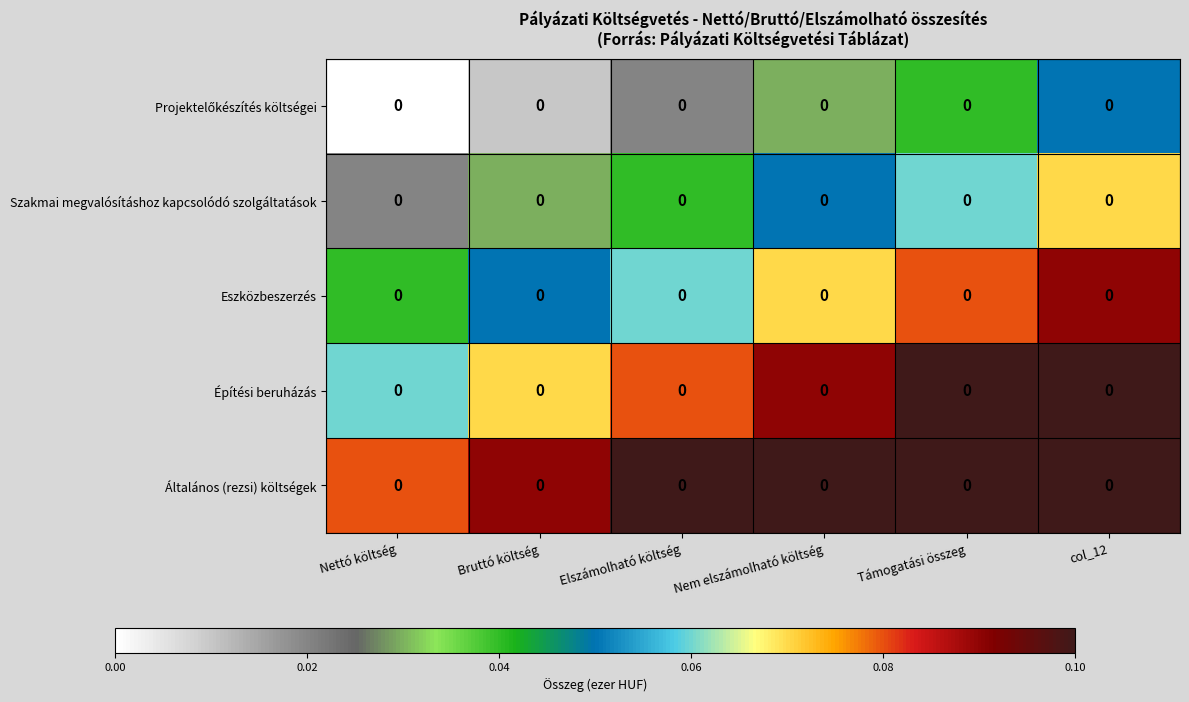

Which series changed the most between Nettó költség and col_12?

Projektelőkészítés költségei